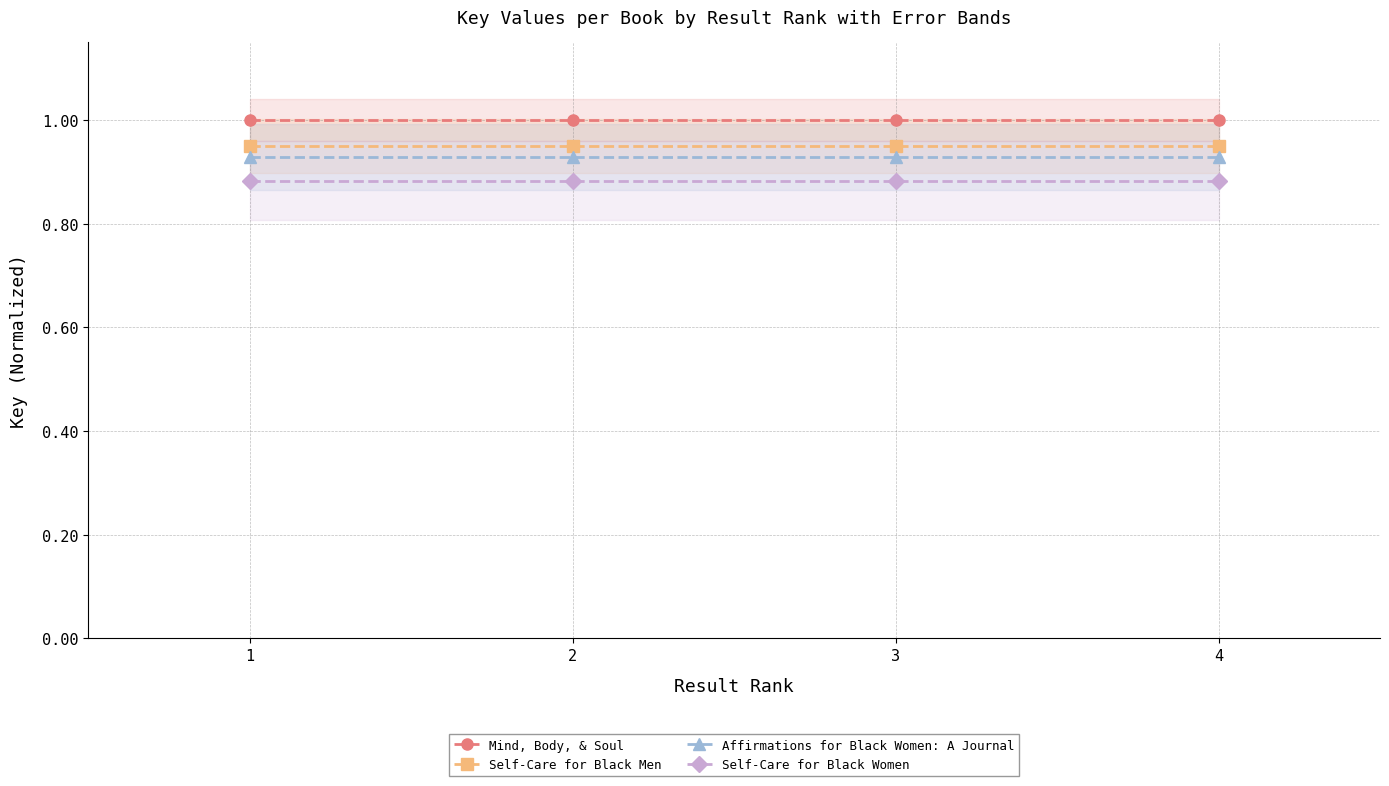

The Self-Care for Black Women series shows 0.4 at 3. True or false?

False